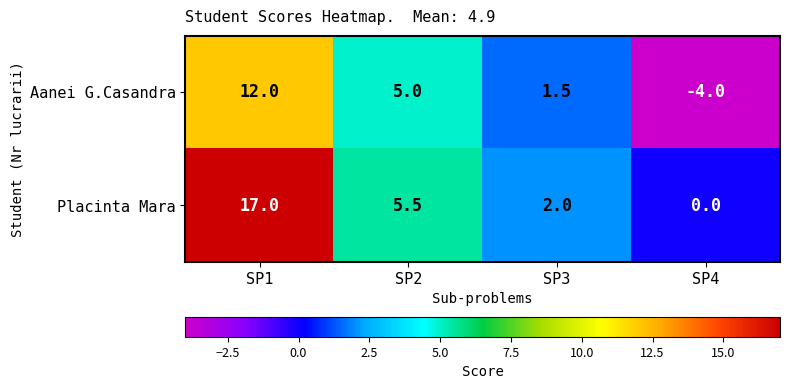

What is the difference between the highest and lowest values at SP1?

5.0